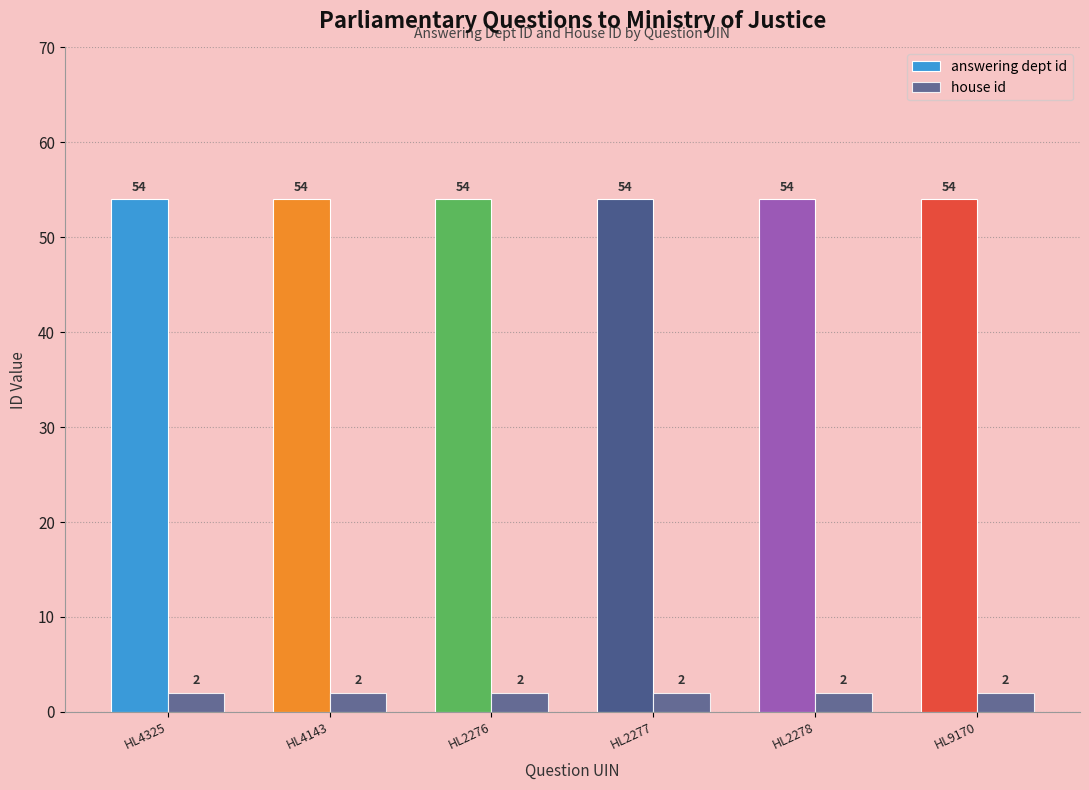

Is it true that answering dept id equals 54 at HL9170?

True